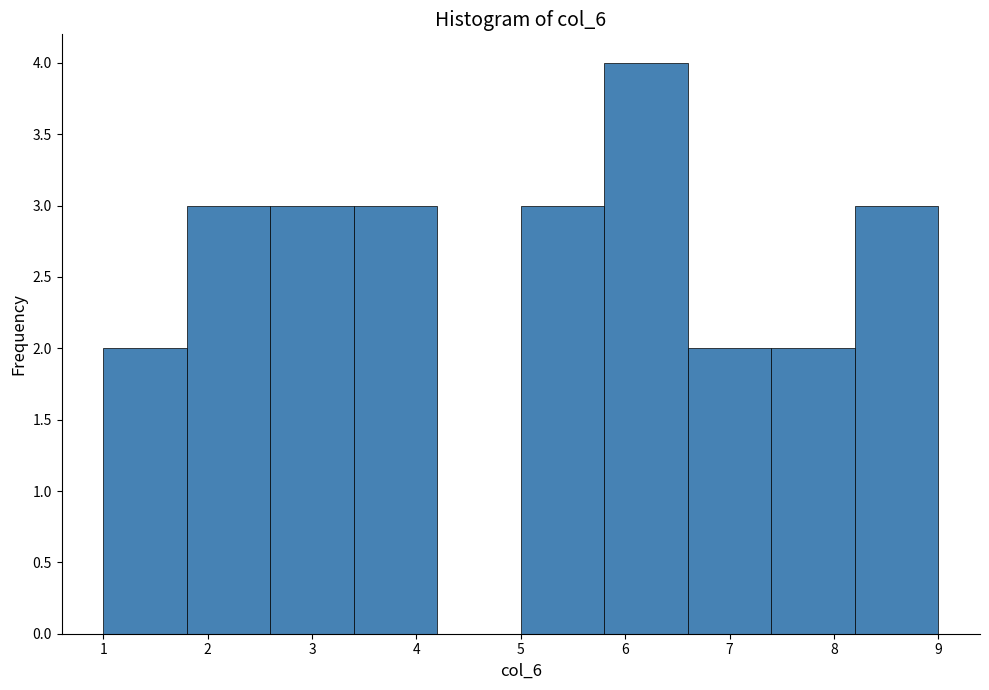

Reading left to right, list every bar in this chart as the range it spans on the x-axis followed by its height. The values are not printed on the chart, so give them approximately, as read against the axis.

1.0 to 1.8: 2
1.8 to 2.6: 3
2.6 to 3.4: 3
3.4 to 4.2: 3
4.2 to 5.0: 0
5.0 to 5.8: 3
5.8 to 6.6: 4
6.6 to 7.4: 2
7.4 to 8.2: 2
8.2 to 9.0: 3